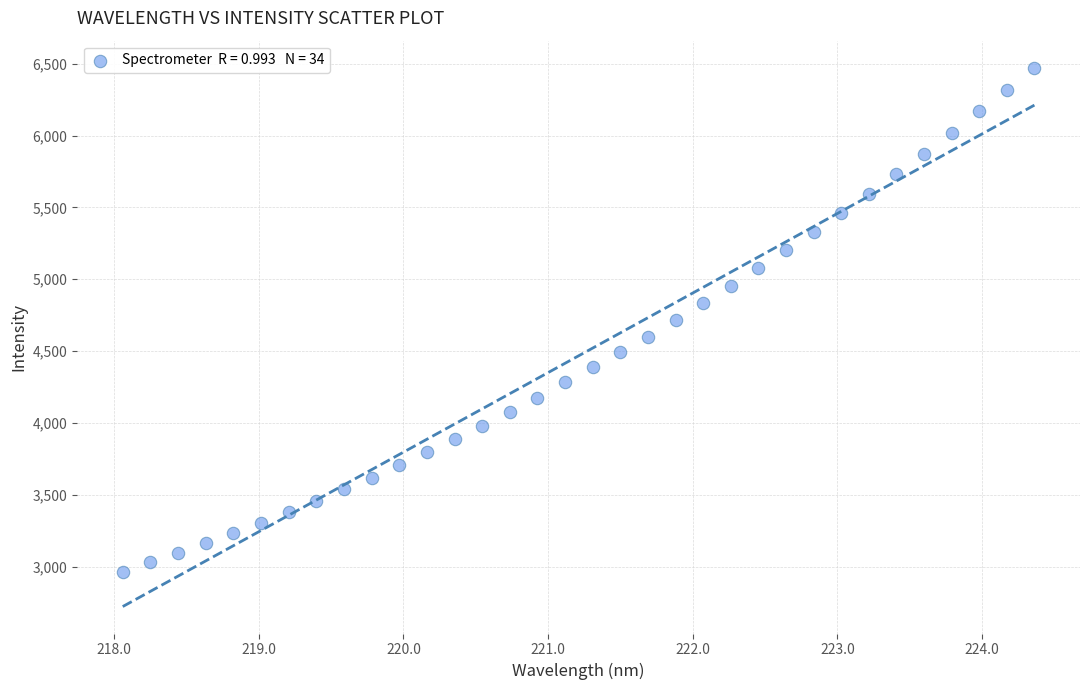

What is the range of X values (max minus min)?

6.3